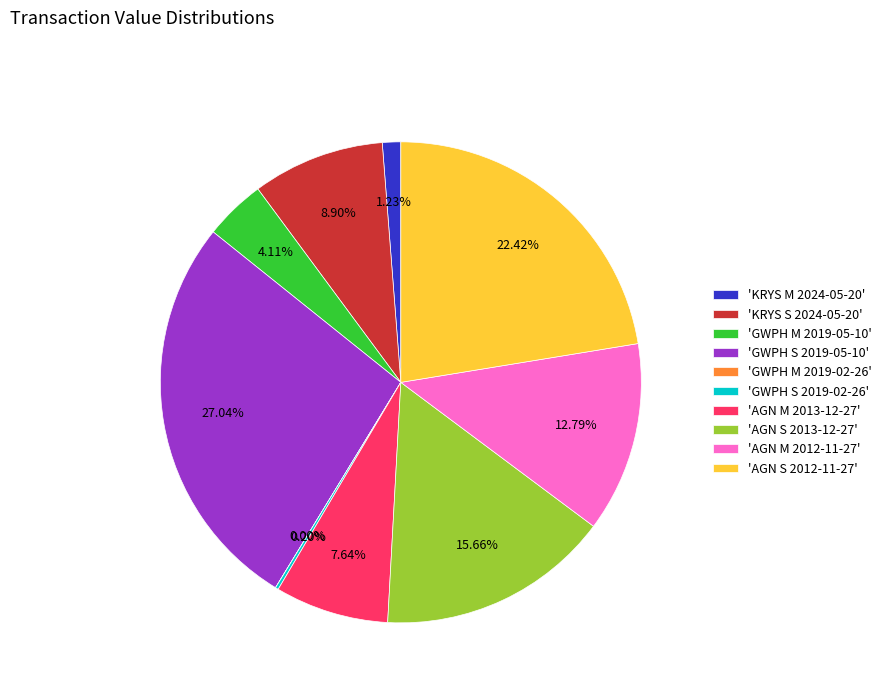

Does 'AGN M 2013-12-27' account for over 50% of the chart?

No